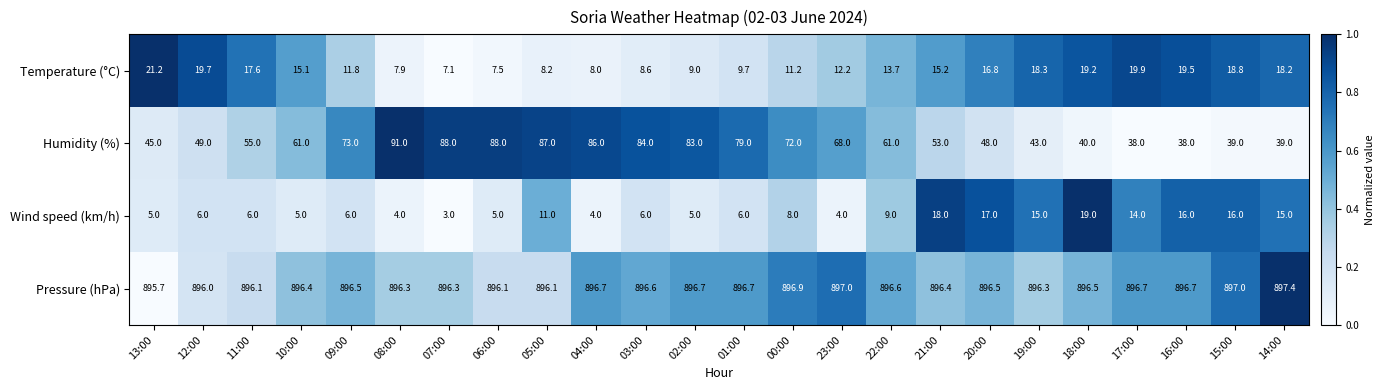

How many data points does each series have?

24